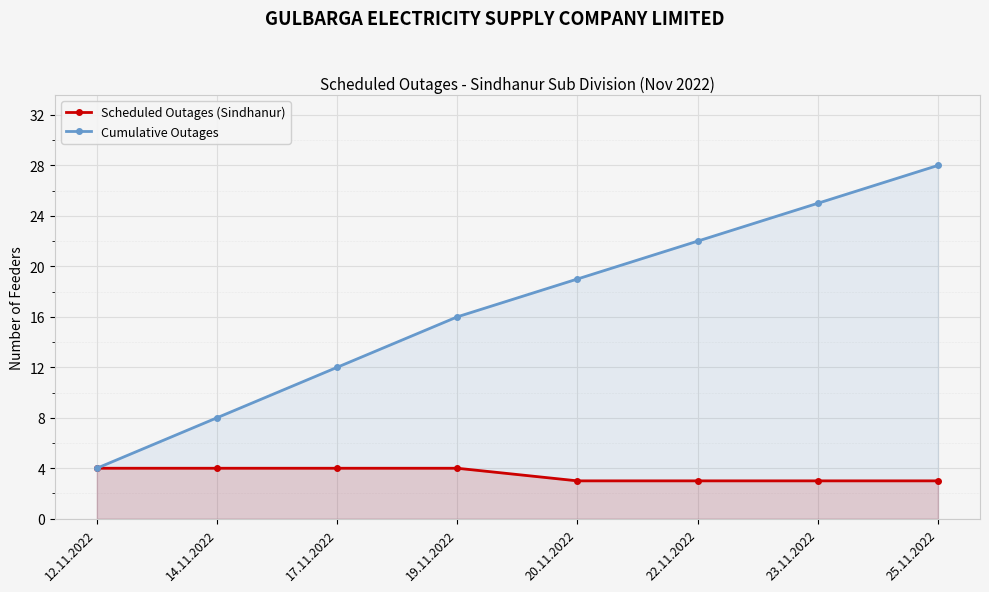

What are all the series names shown in the legend?

Scheduled Outages (Sindhanur), Cumulative Outages